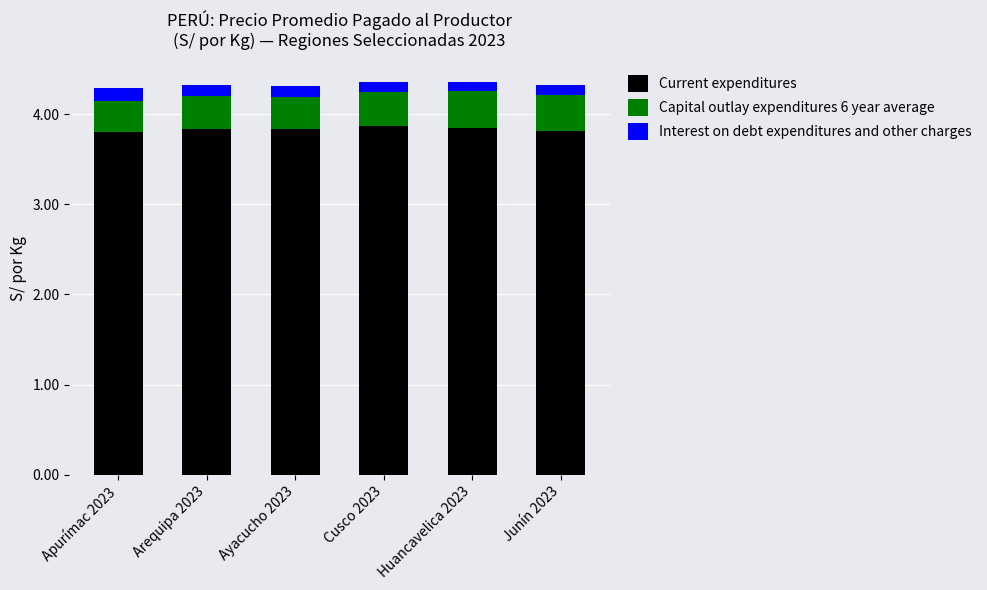

What is the total value across all series at Cusco 2023?

4.4